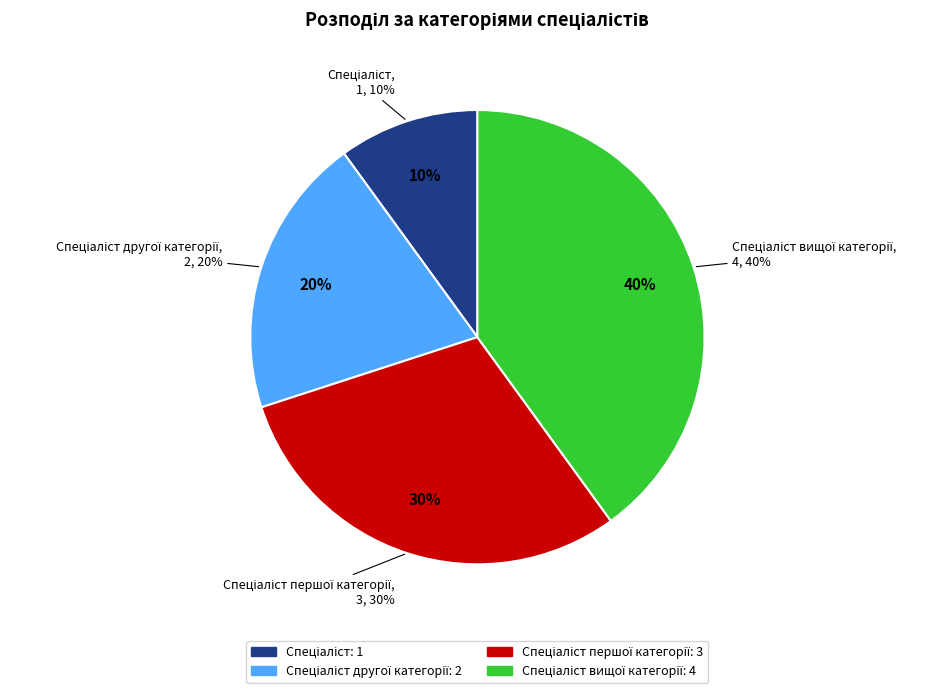

Which has a higher value, Спеціаліст другої категорії or Спеціаліст першої категорії?

Спеціаліст першої категорії